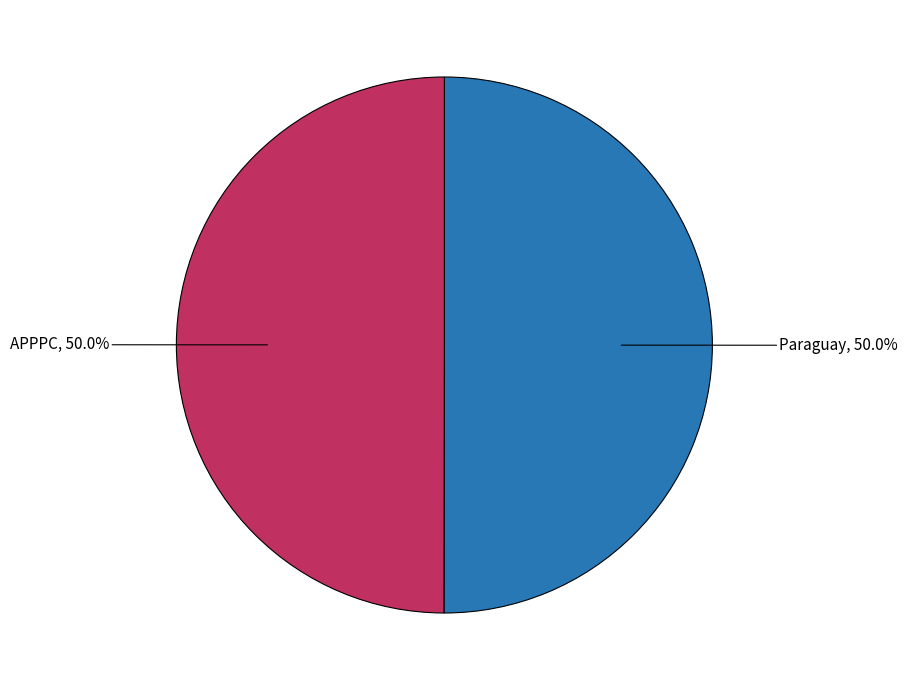

Combined, what portion of the pie is Paraguay and APPPC?

100.0%